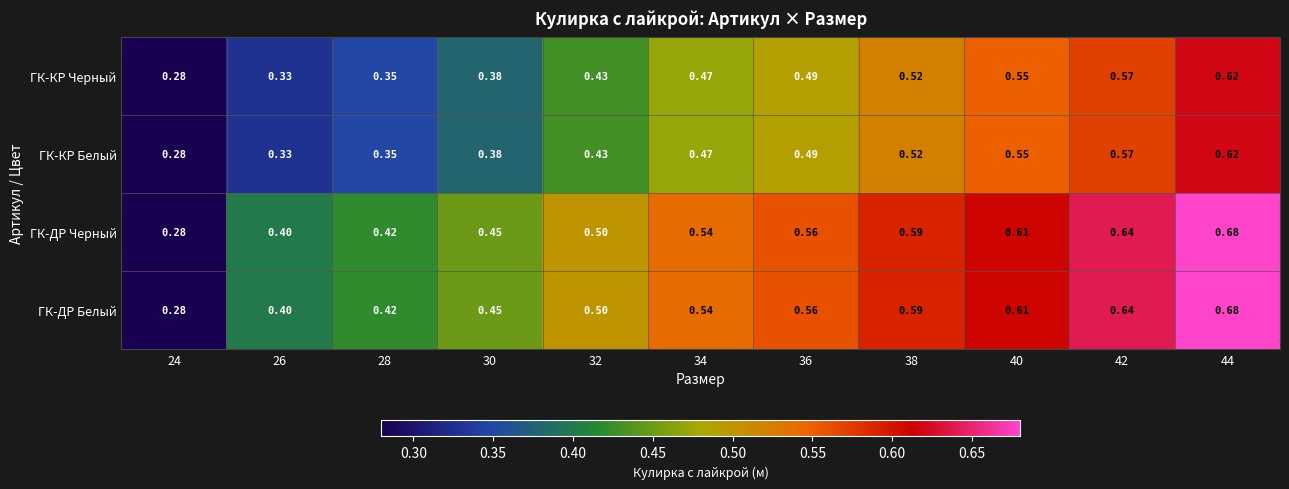

Is the value of ГК-ДР Черный at 40 greater than the value of ГК-ДР Белый at 38?

Yes